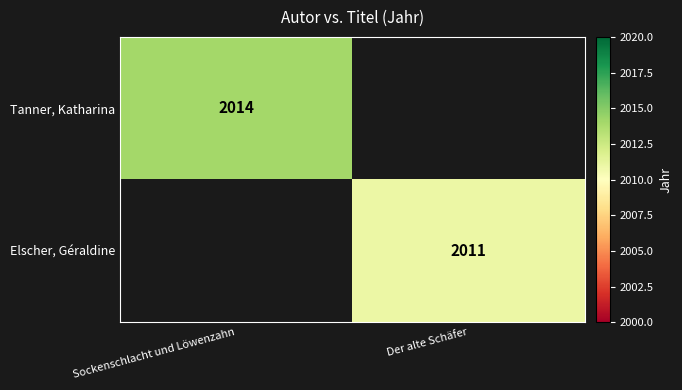

Count the number of data series in this chart.

2